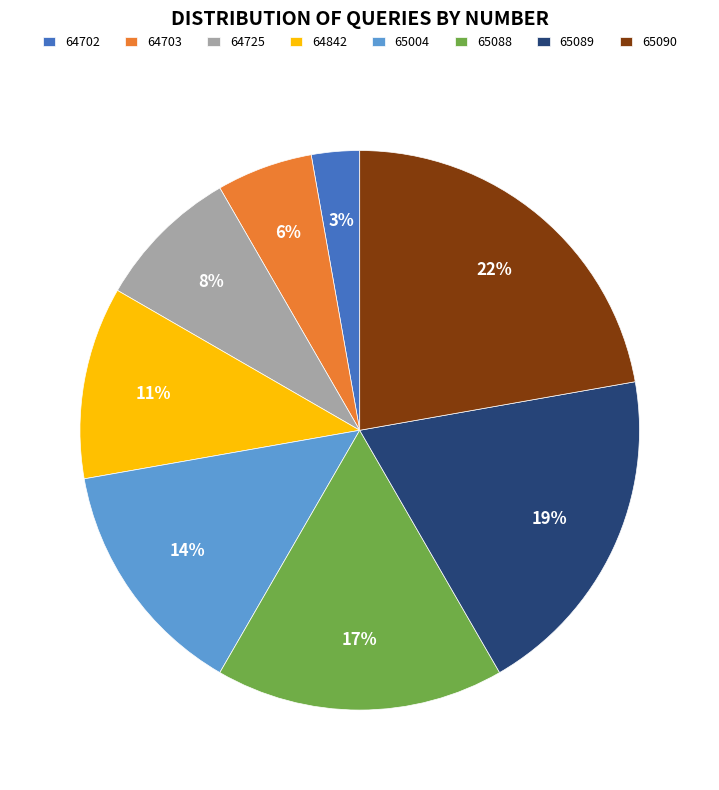

Which slice is the smallest?

64702